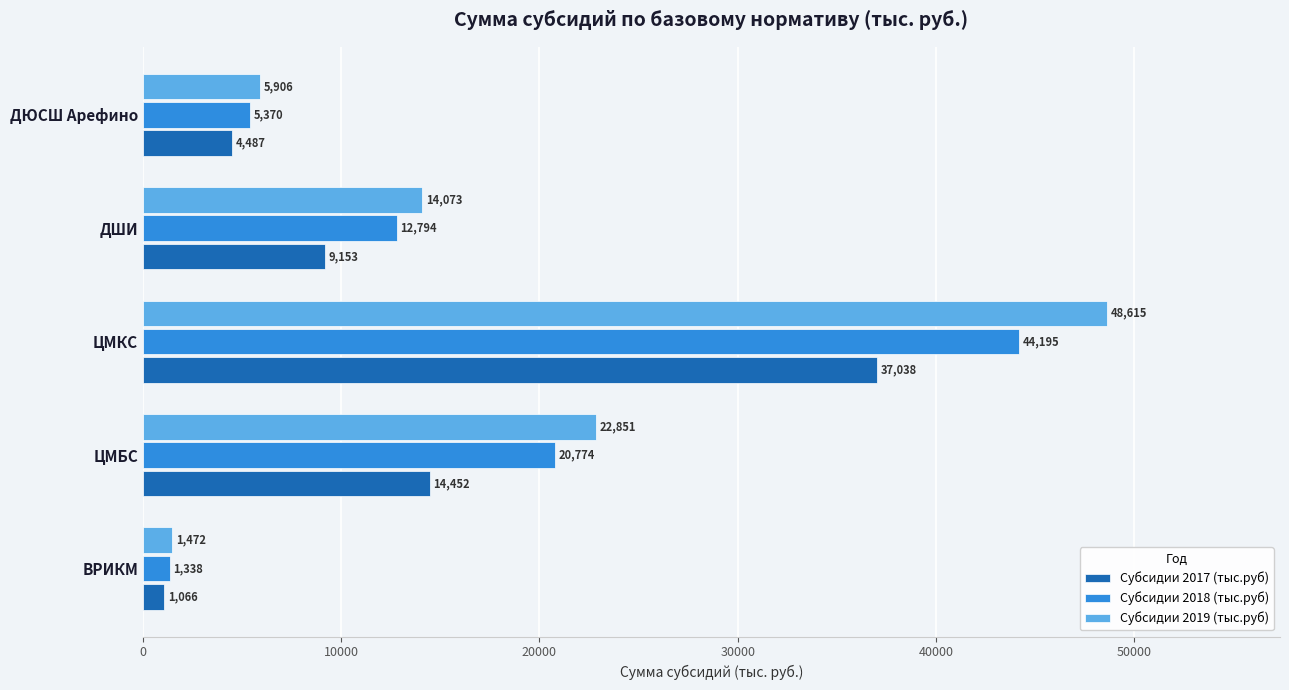

The Субсидии 2019 (тыс.руб) series shows 38024.1 at ЦМБС. True or false?

False